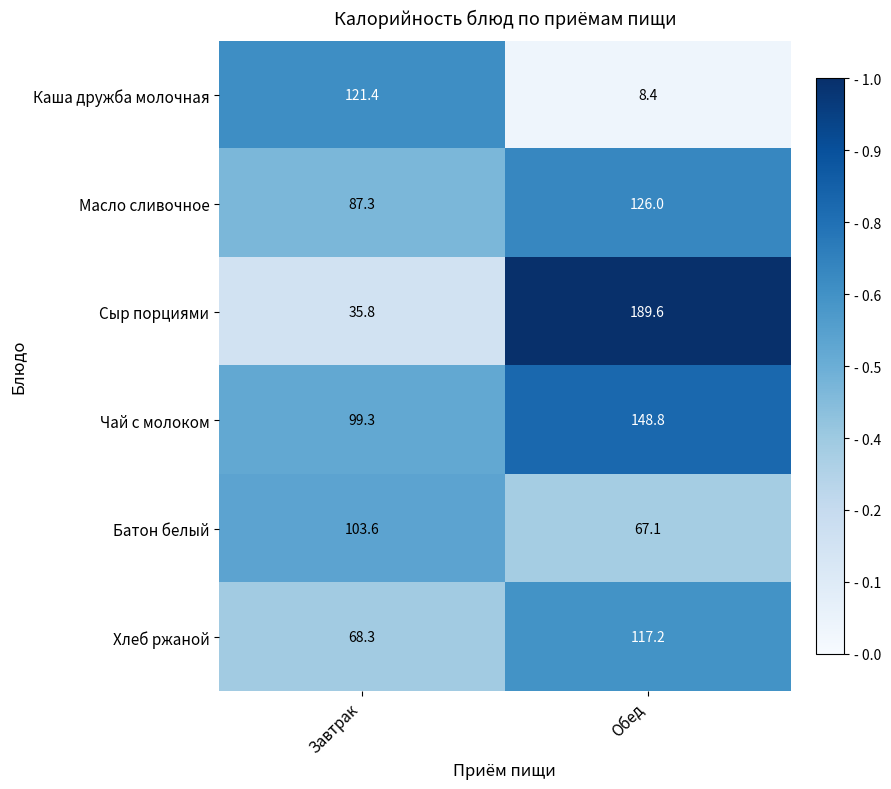

What is the minimum value for Хлеб ржаной?

68.3